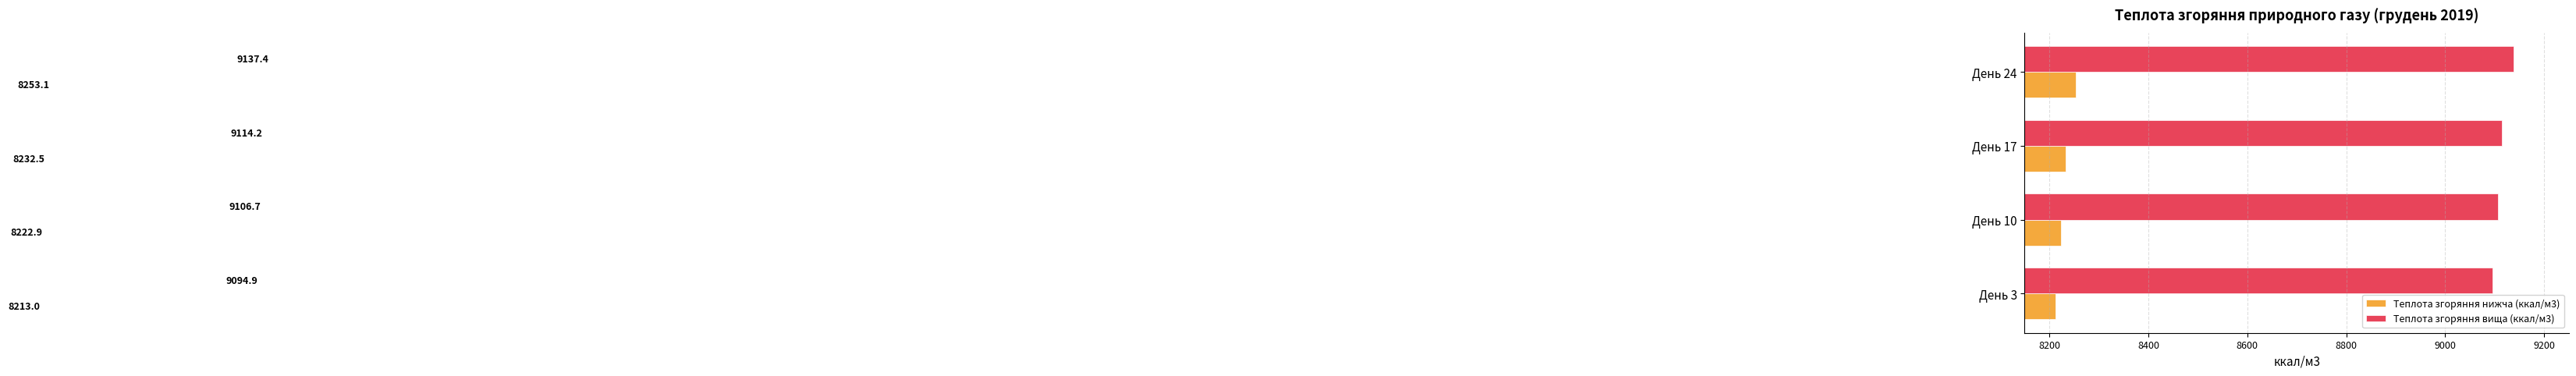

What is the average value of the Теплота згоряння вища (ккал/м3) series?

9113.3